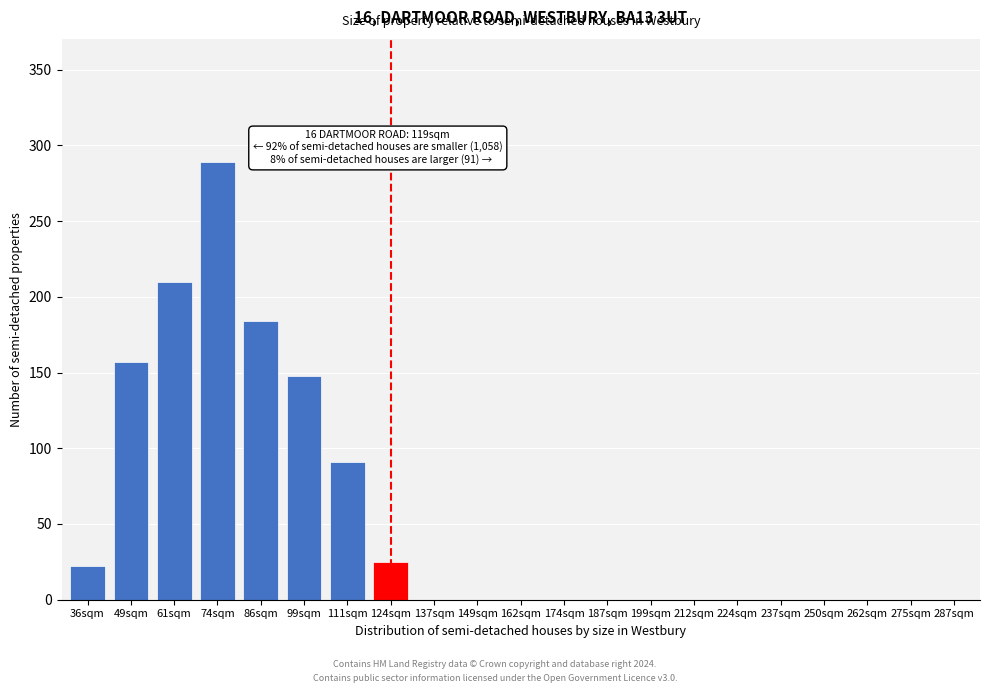

Reading right to left, list all the values displayed in this chart.

287sqm=0	275sqm=0	262sqm=0	250sqm=0	237sqm=0	224sqm=0	212sqm=0	199sqm=0	187sqm=0	174sqm=0	162sqm=0	149sqm=0	137sqm=0	124sqm=25	111sqm=91	99sqm=148	86sqm=184	74sqm=289	61sqm=210	49sqm=157	36sqm=22